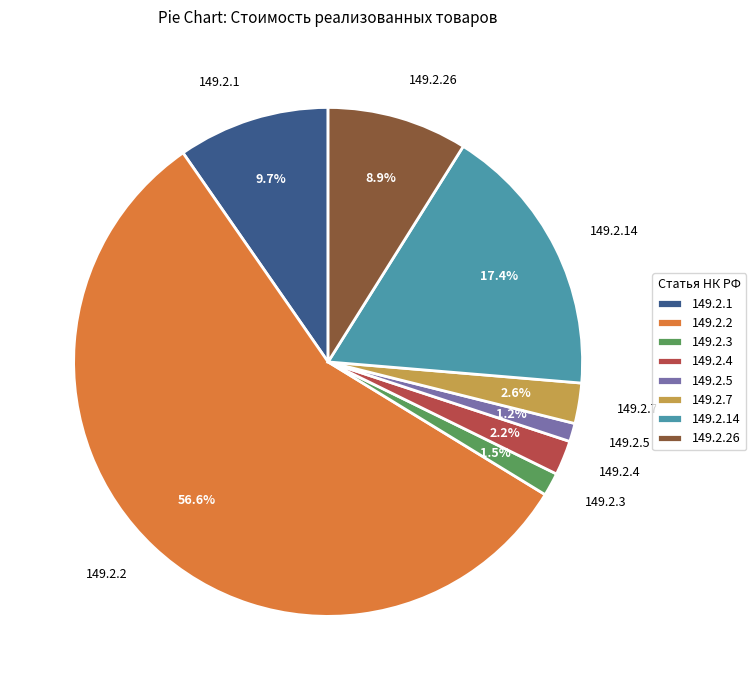

To the nearest percent, what percentage of the pie is 149.2.5?

1%